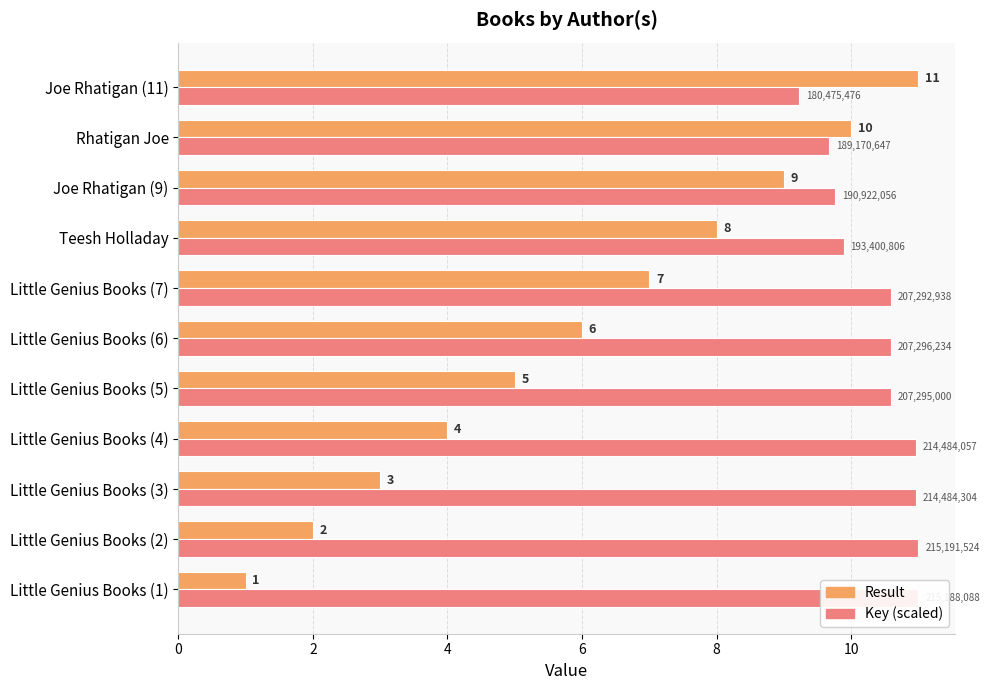

Which series has the widest spread of values?

Result